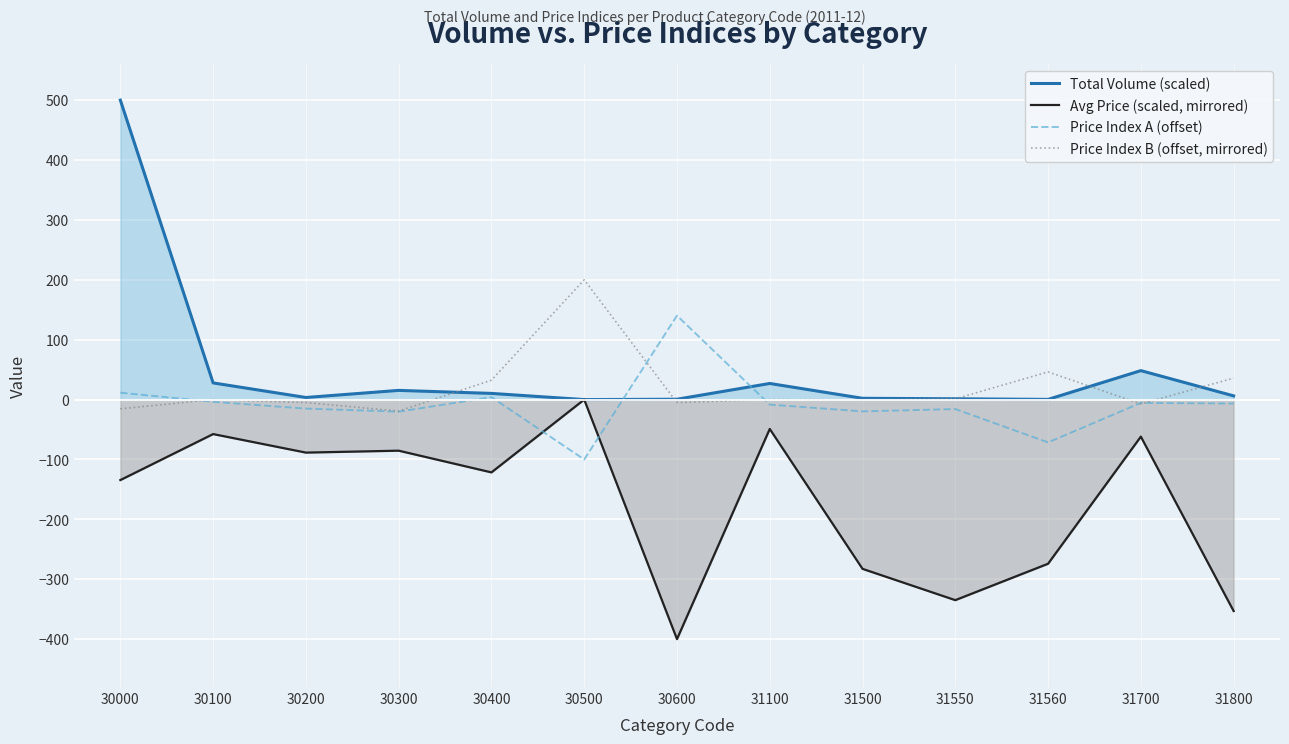

Where is the first local minimum for Price Index A (offset)?

30300